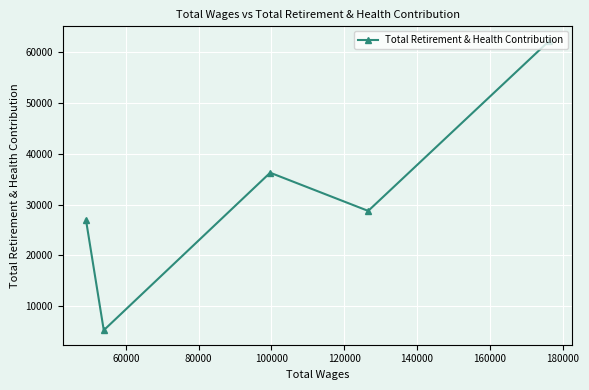

What is the sum of all values?

159579